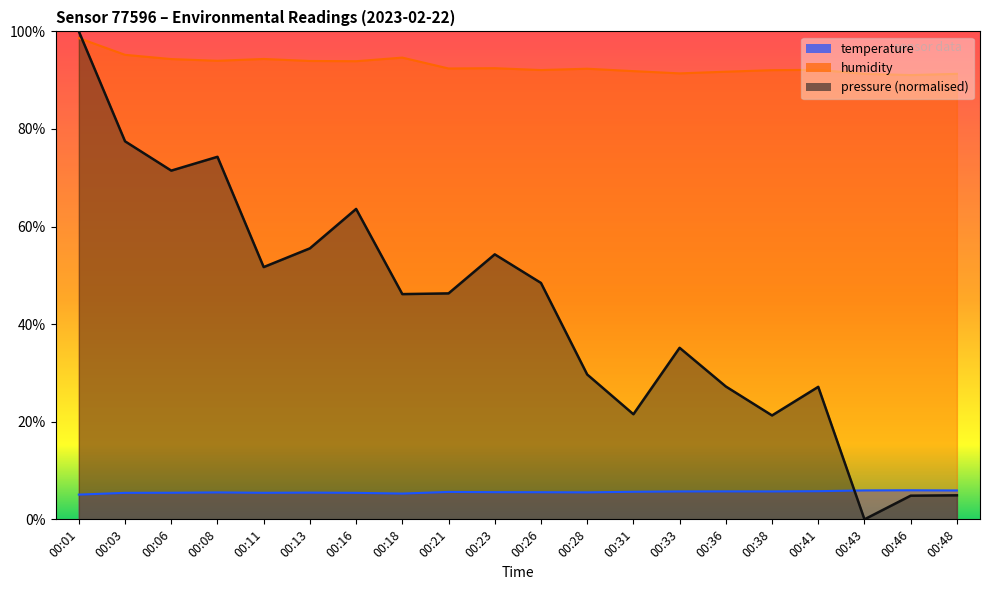

After their last crossing, which series has the higher values: temperature or pressure?

temperature